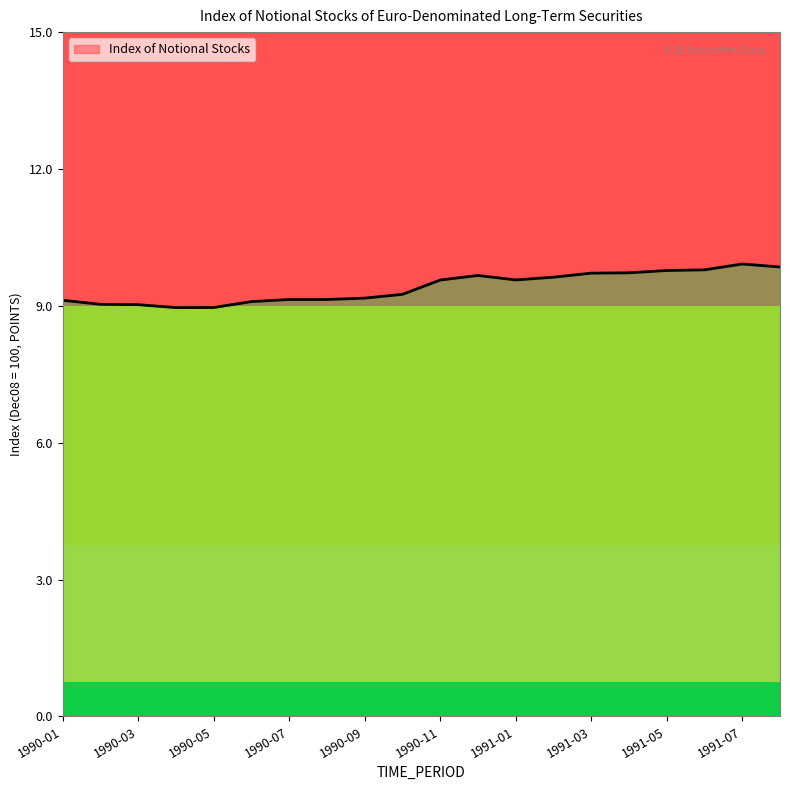

Approximately how many times larger is the value at 1990-12 compared to 1990-11?

1.0